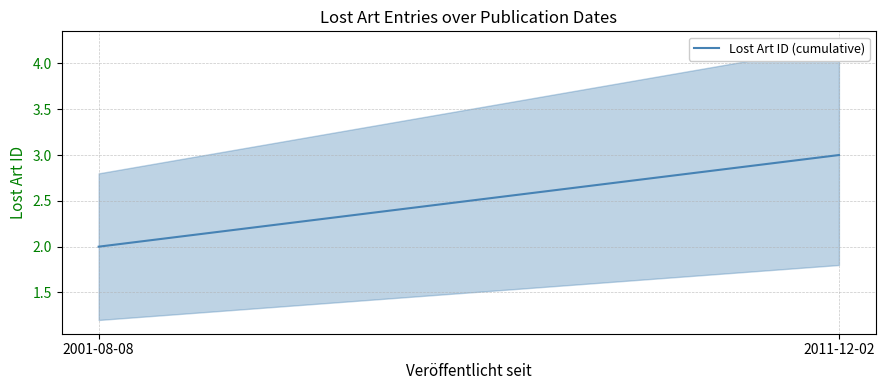

How many data points are less than 3?

1